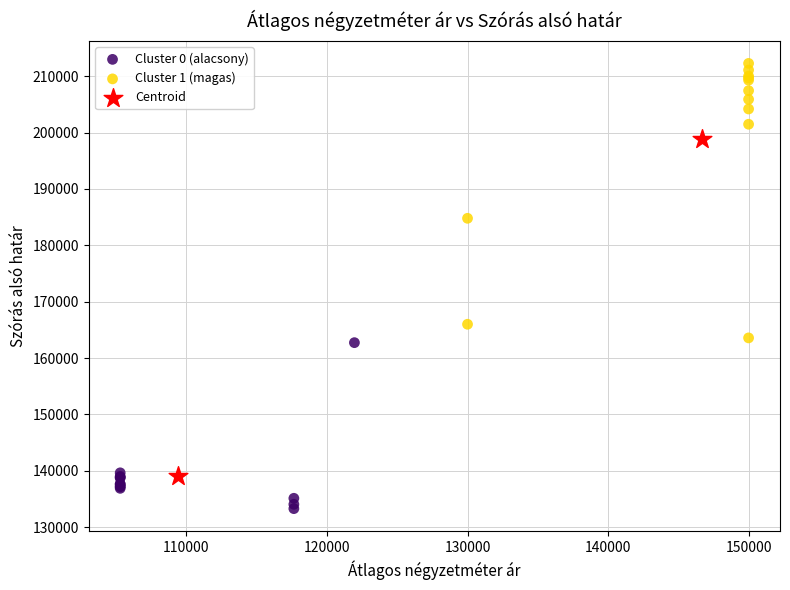

Which series reaches the minimum Y coordinate?

Cluster 0 (alacsony)